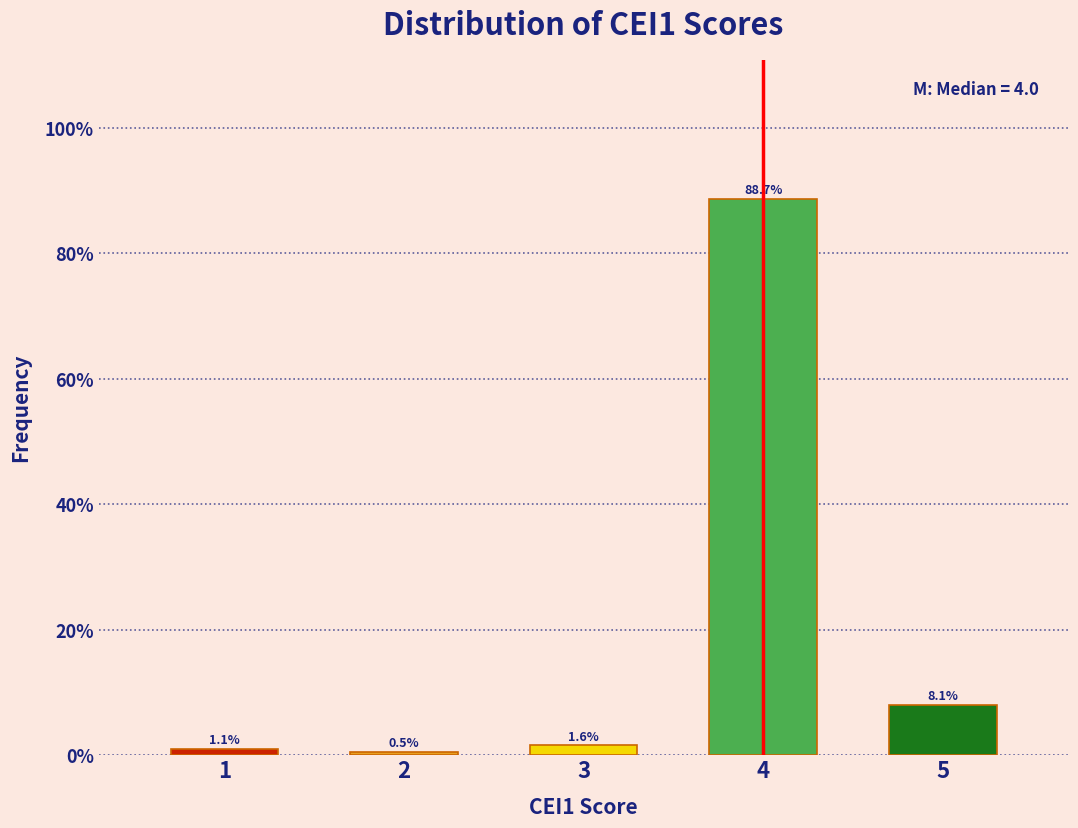

Reading left to right, transcribe this chart: for each bar, give the range it covers on the x-axis and its height.

0.5 to 1.5: 1.1
1.5 to 2.5: 0.5
2.5 to 3.5: 1.6
3.5 to 4.5: 88.7
4.5 to 5.5: 8.1